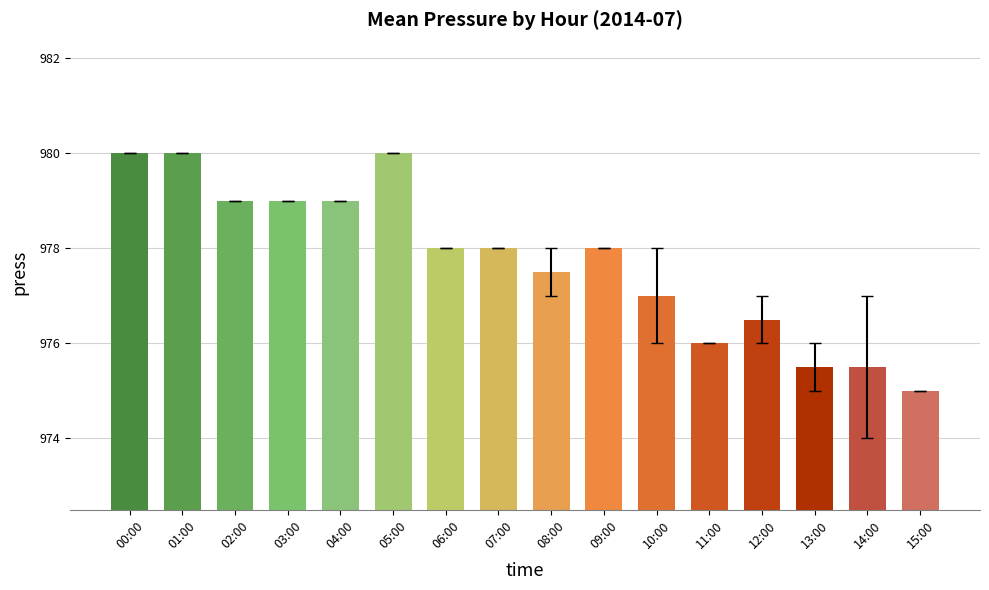

How many data points does each series have?

16